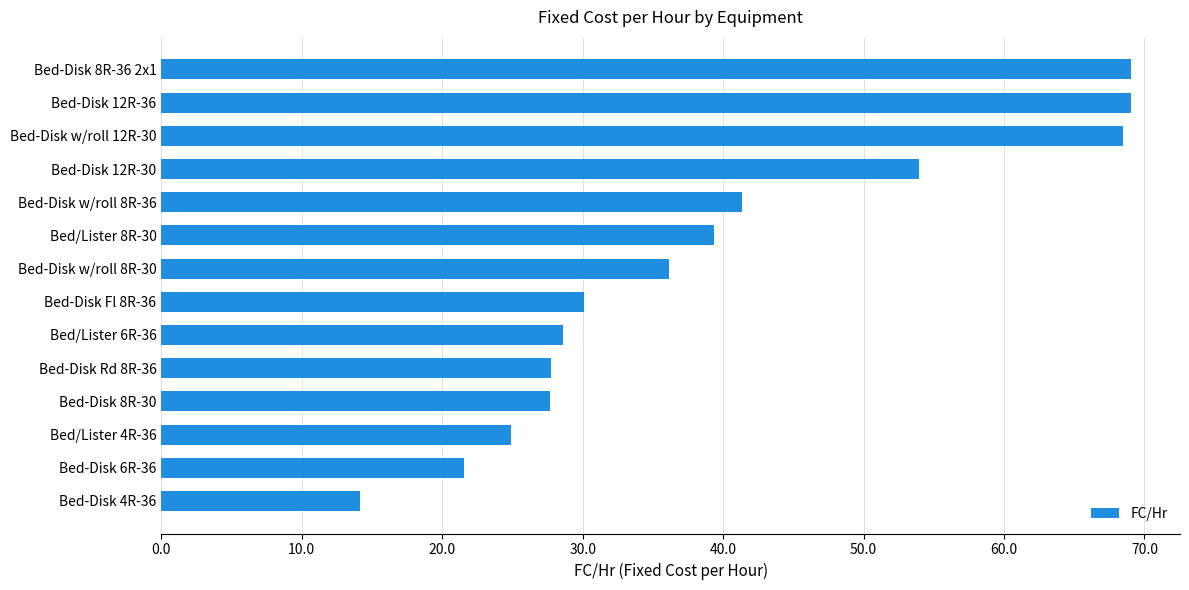

How many data points are less than 36?

7